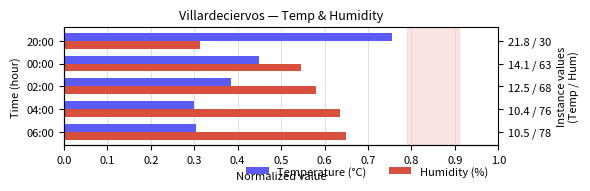

What is the maximum value shown in the chart?

0.8